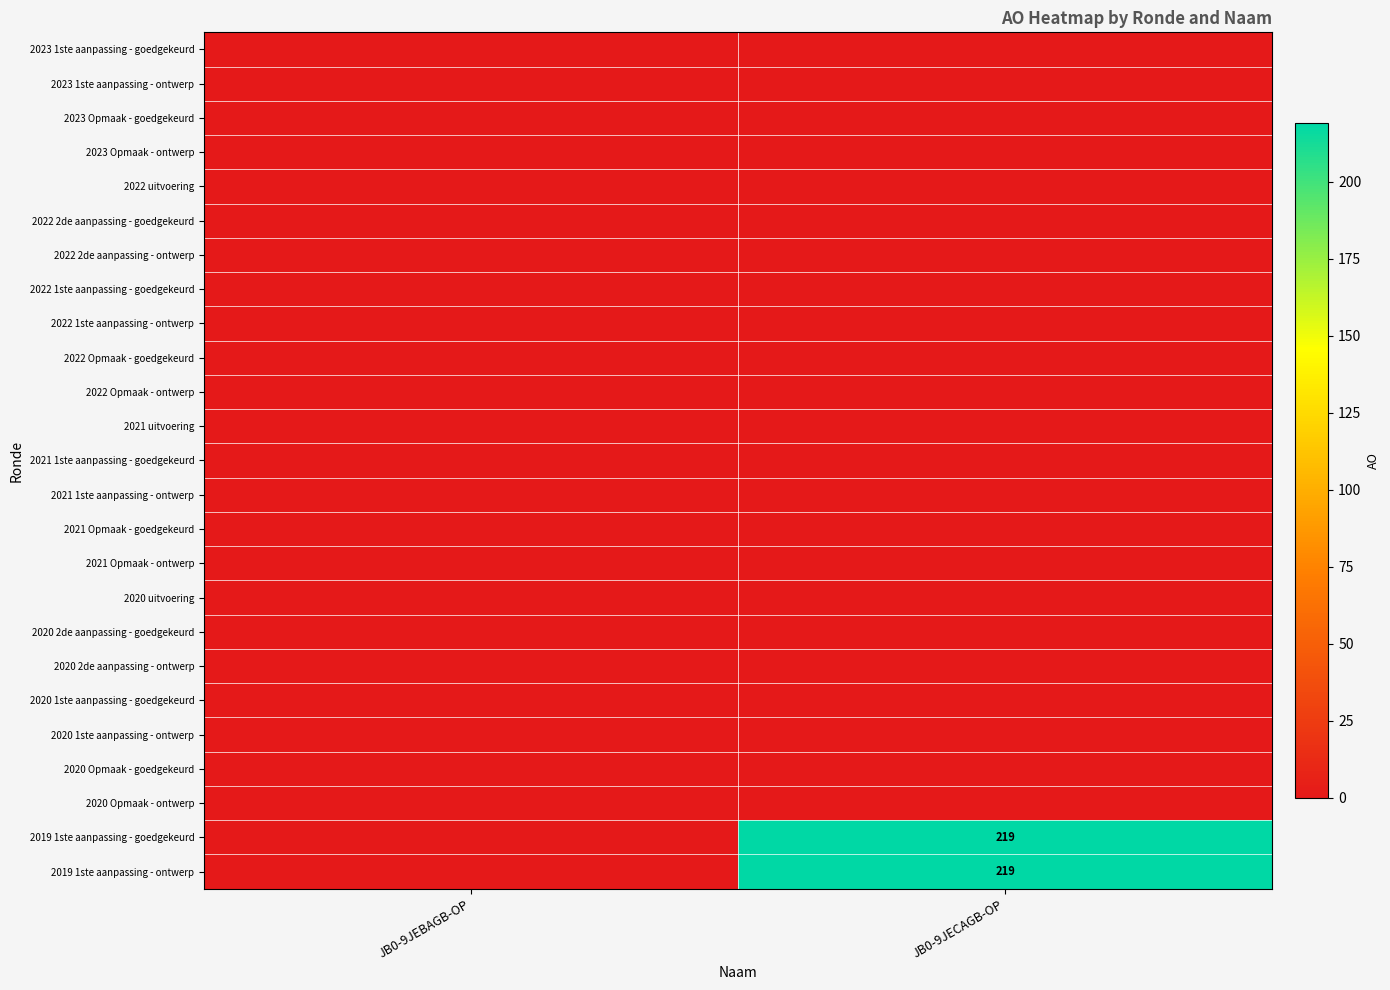

The value of 2019 1ste aanpassing - goedgekeurd at JB0-9JECAGB-OP is 312. True or false?

False